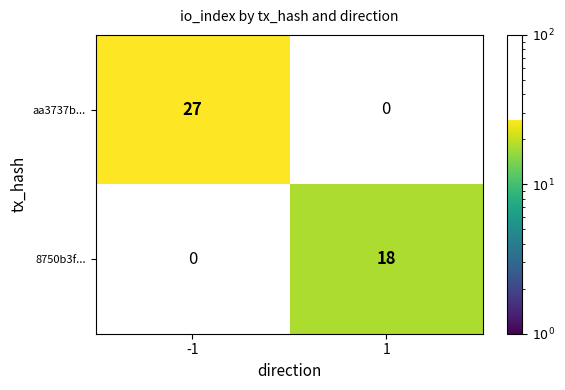

What is the greatest value displayed?

27.0